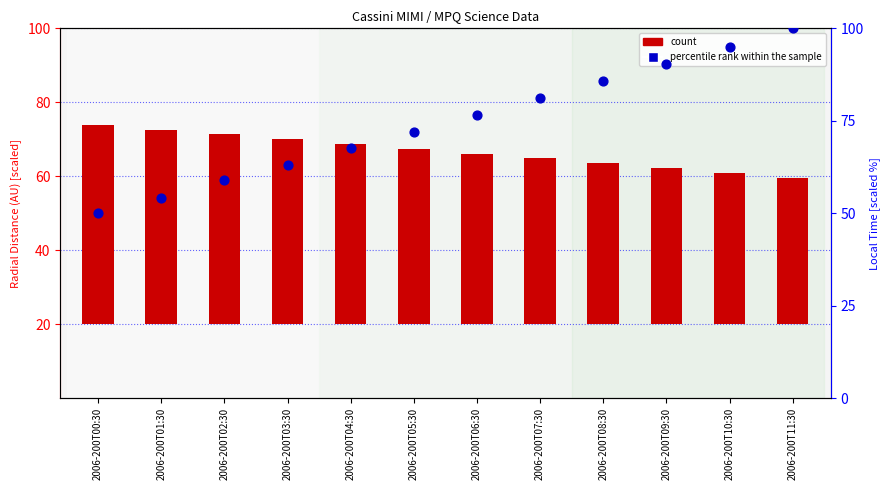

Which series contains the lowest Y value?

count